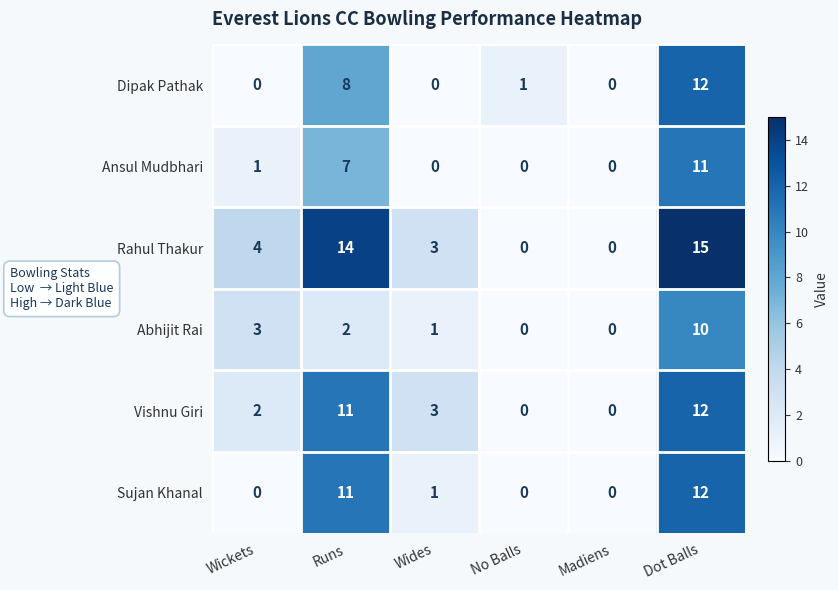

What is the maximum value shown in the chart?

15